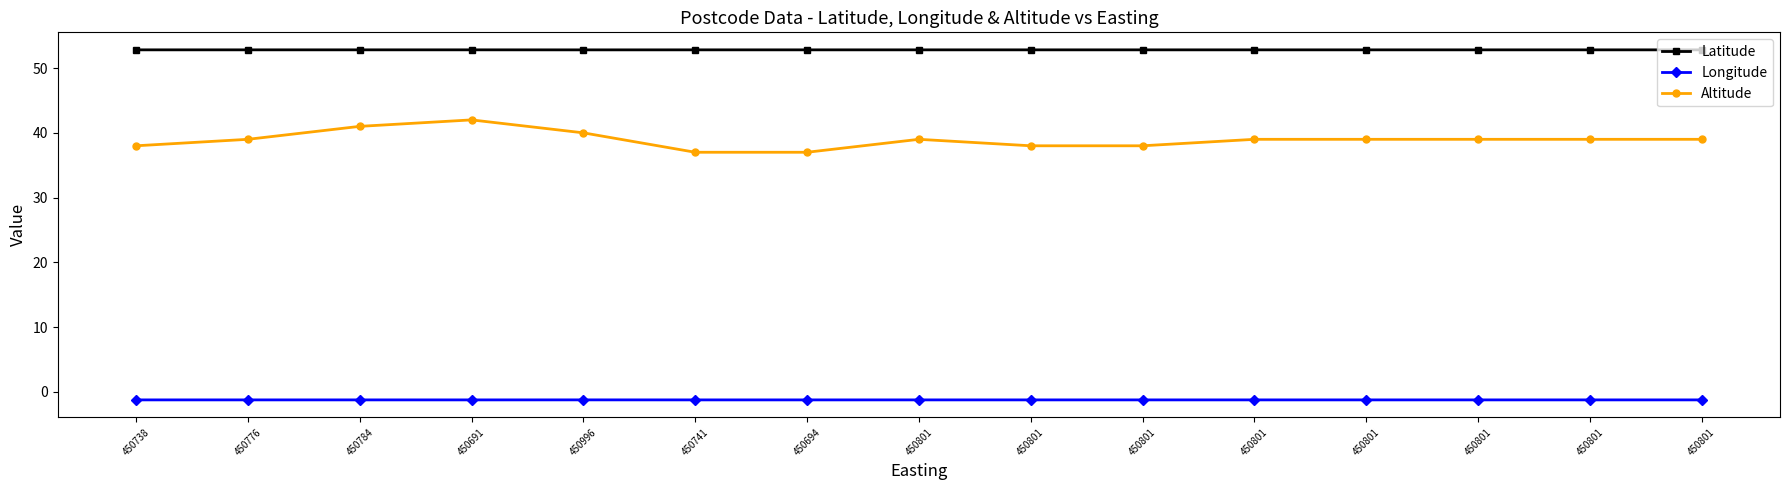

What are all the series names shown in the legend?

Latitude, Longitude, Altitude